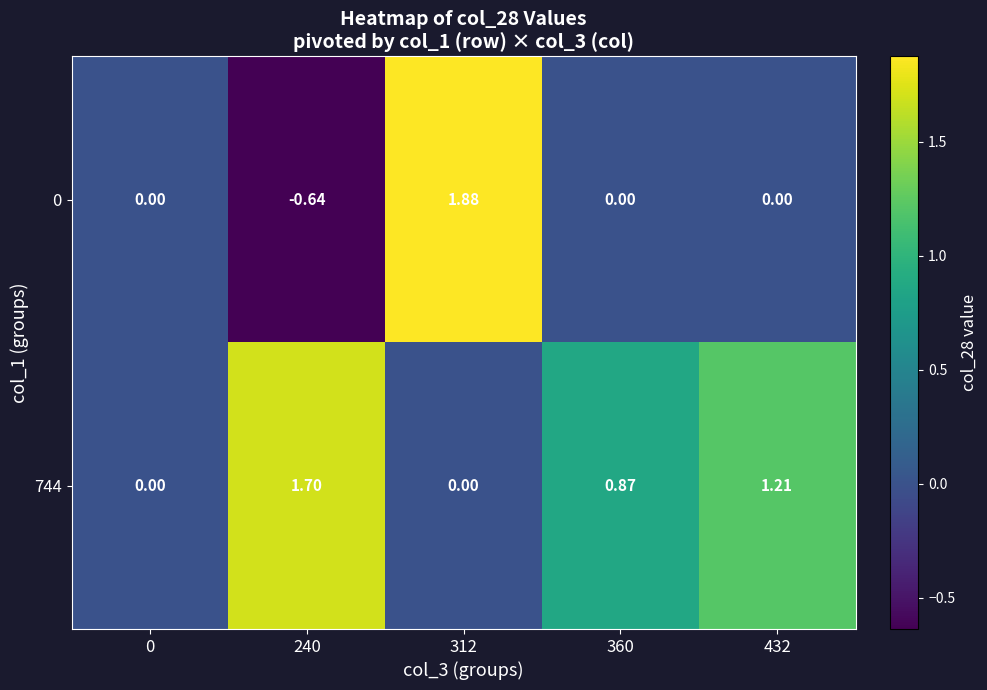

List the series in order of their peak value, highest first.

0, 744